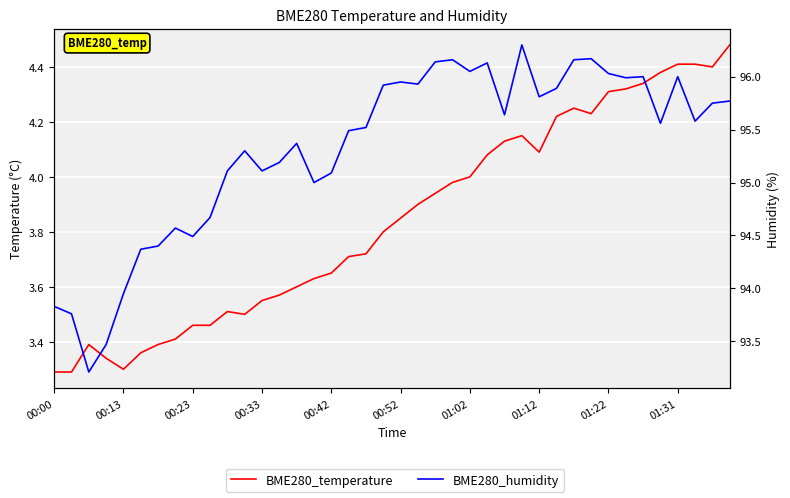

What is the total value across all series at 26?

99.8